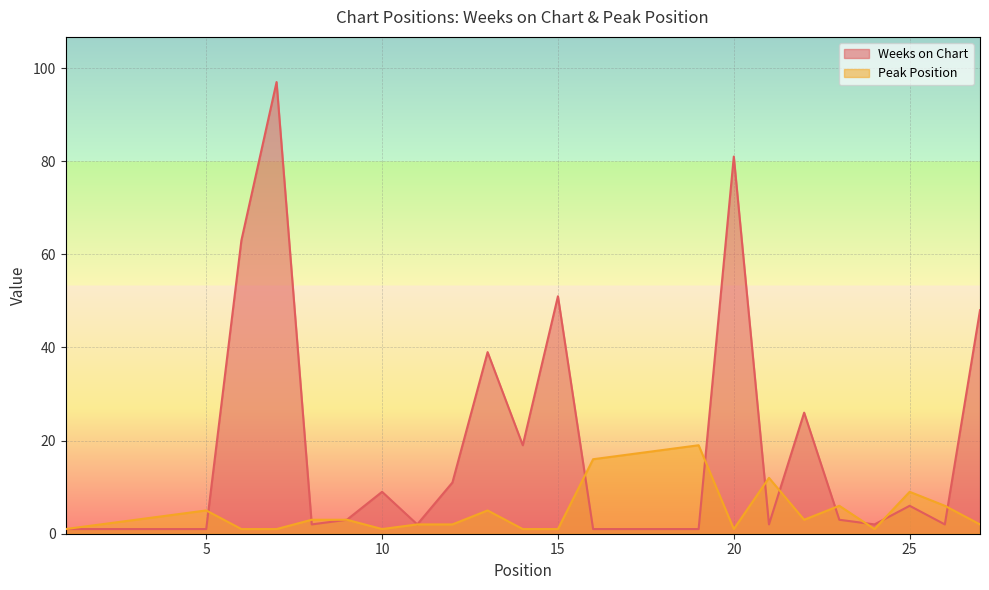

What is the value of the Peak Position point at the 16th from the left?

16